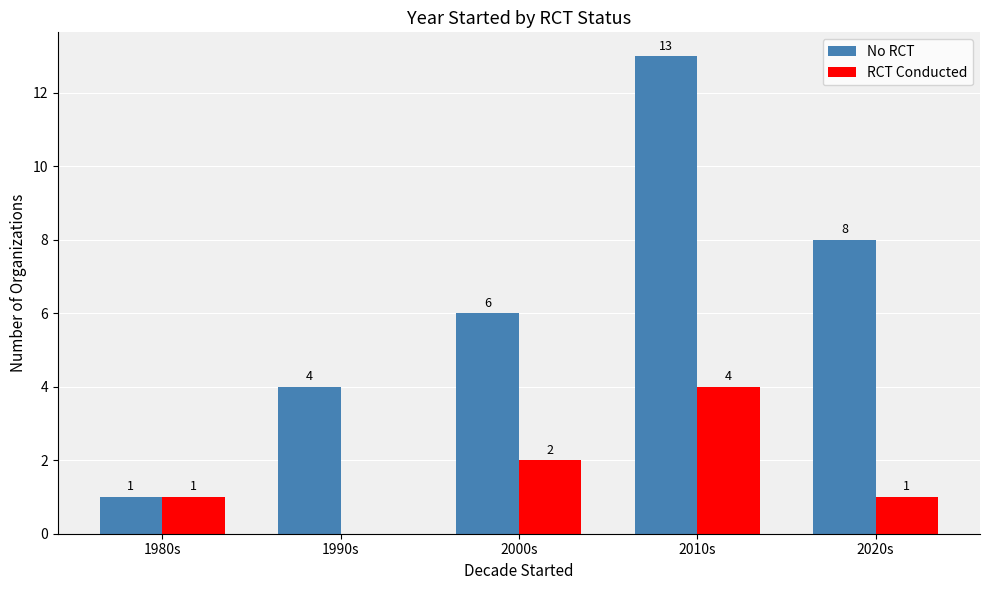

How many groups of bars are there?

5